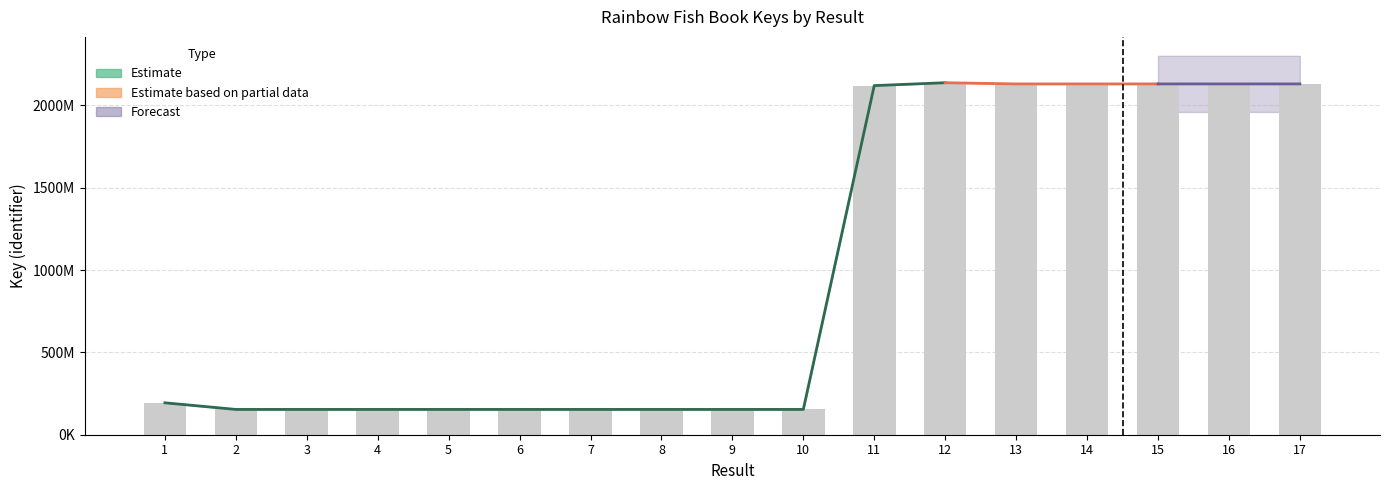

Where does the Estimate_upper series first go above 153731474?

1